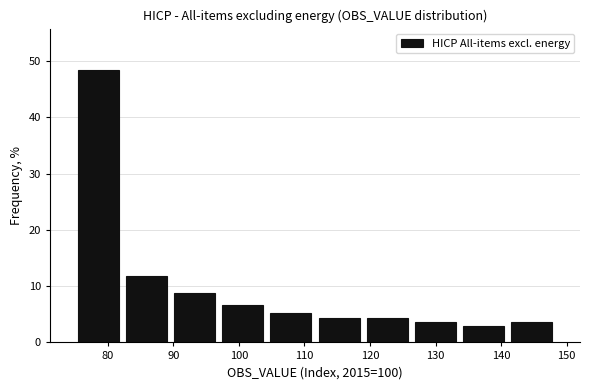

Over which range of the x-axis is the bar tallest?

75 to 82